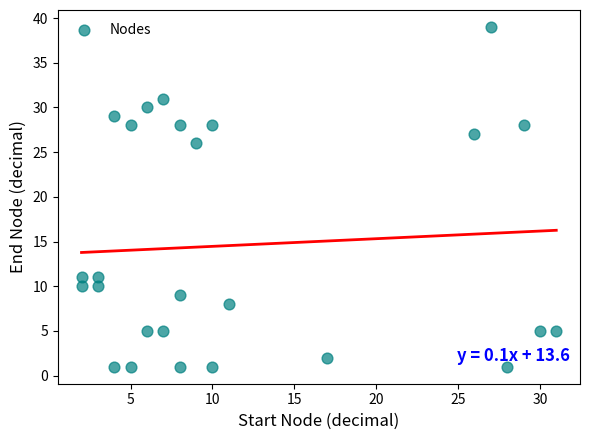

What is the range of Y values (max minus min)?

38